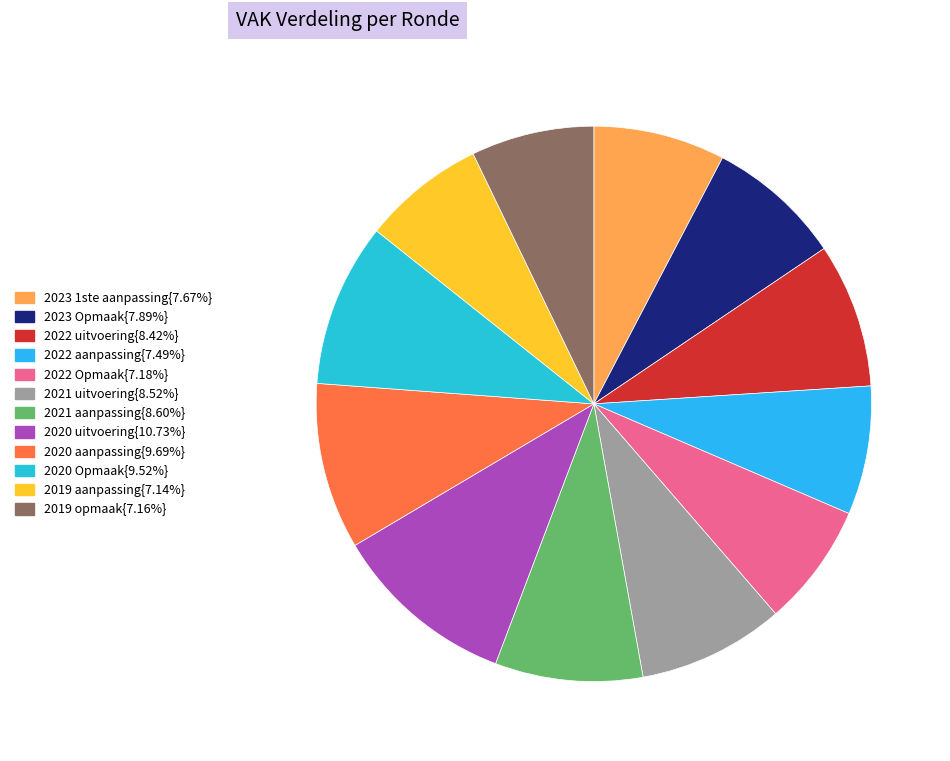

How many segments does this pie chart have?

12